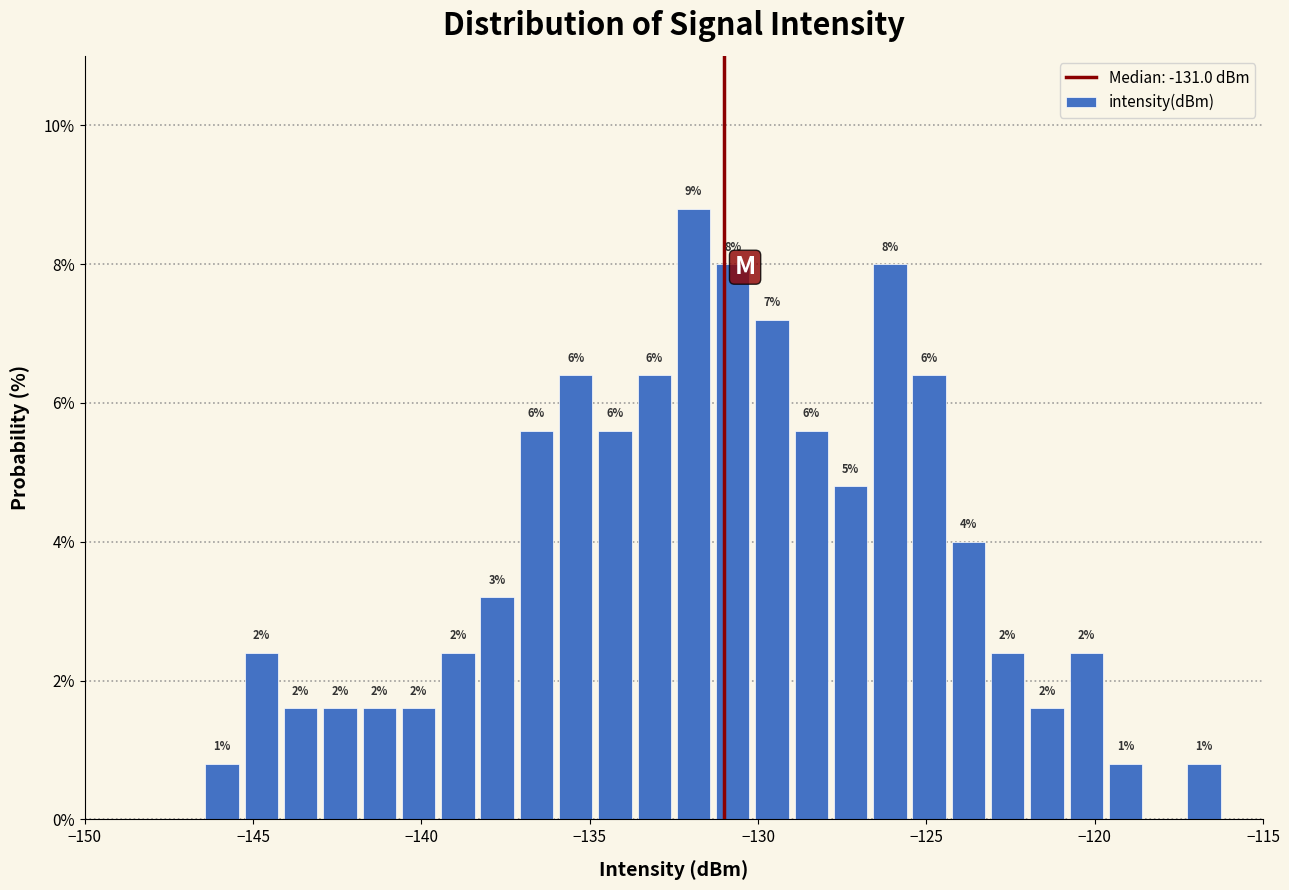

Around what value on the x-axis is the tallest bar? Give the approximate position of its centre, as read against the axis.

-132.0